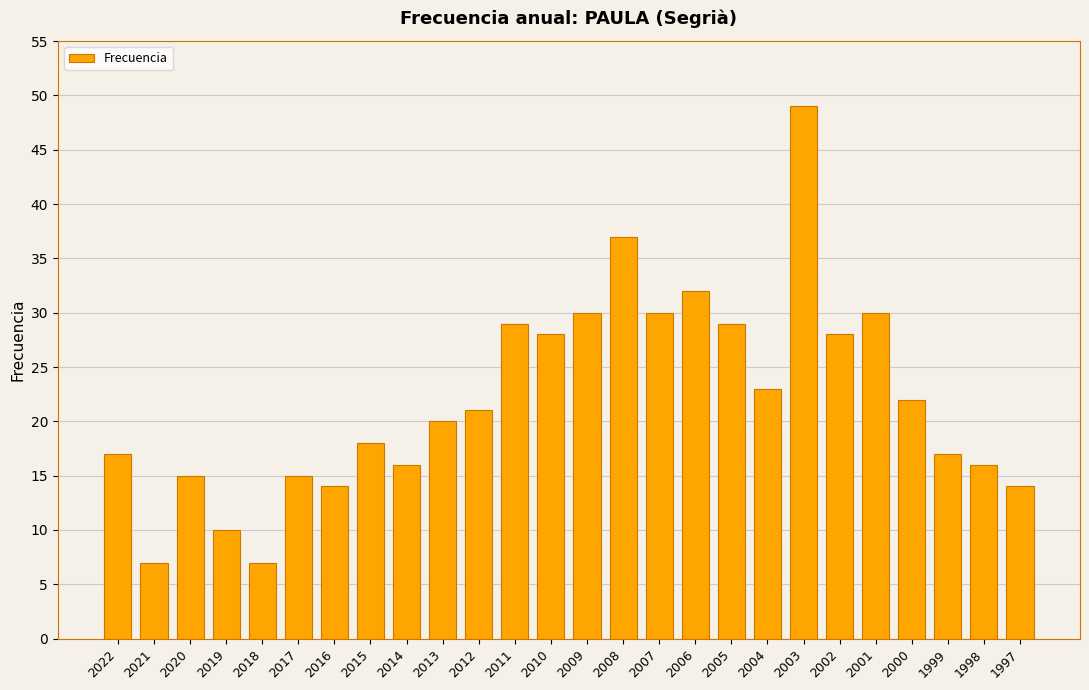

What is the greatest value displayed?

49